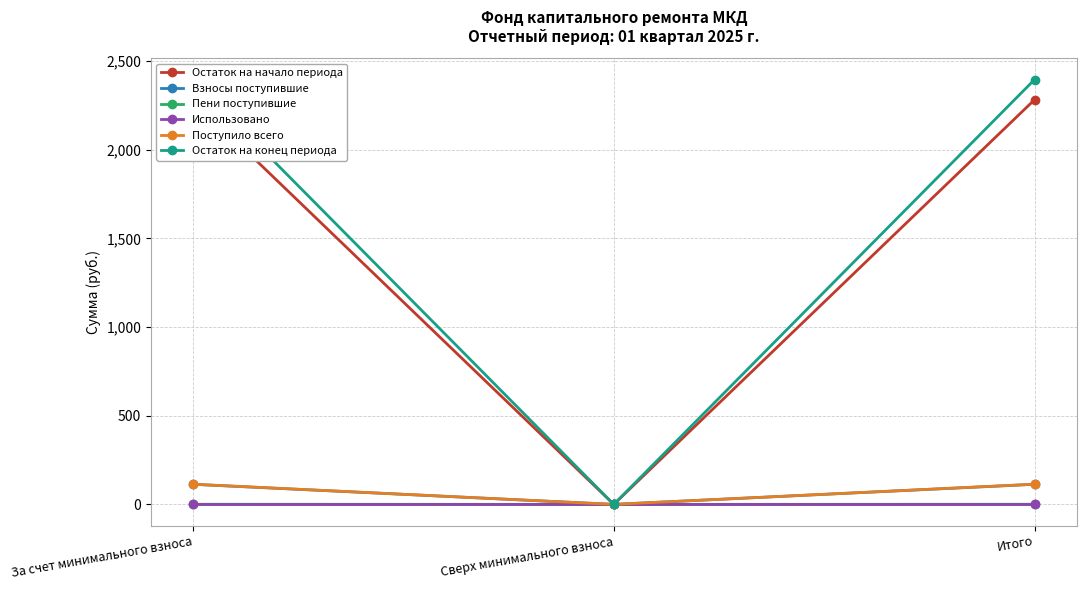

The Остаток на конец периода series shows 908.3 at Сверх минимального взноса. True or false?

False